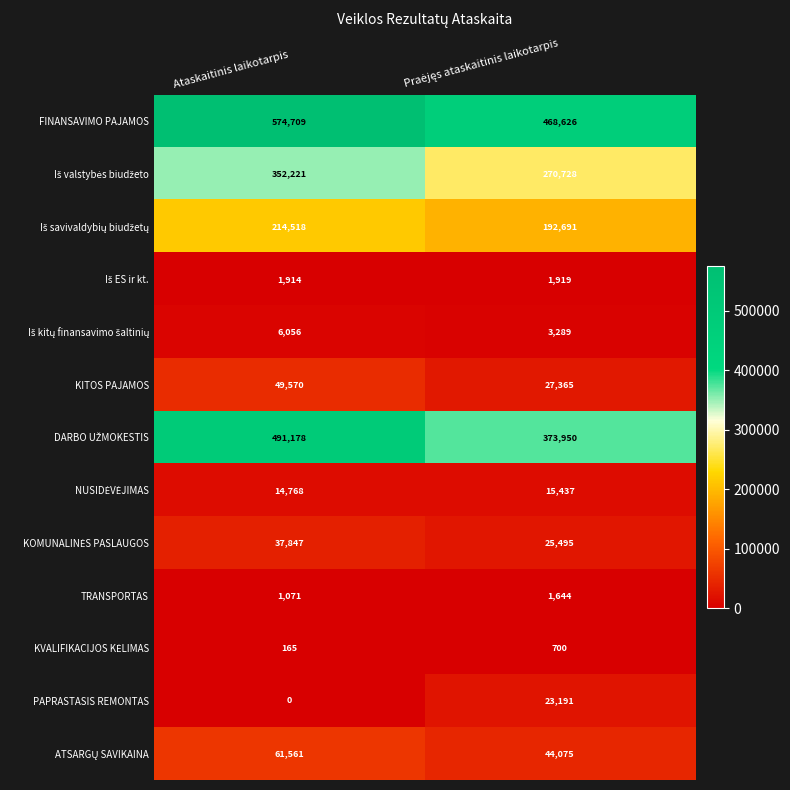

Is it true that FINANSAVIMO PAJAMOS equals 574709 at Ataskaitinis laikotarpis?

True